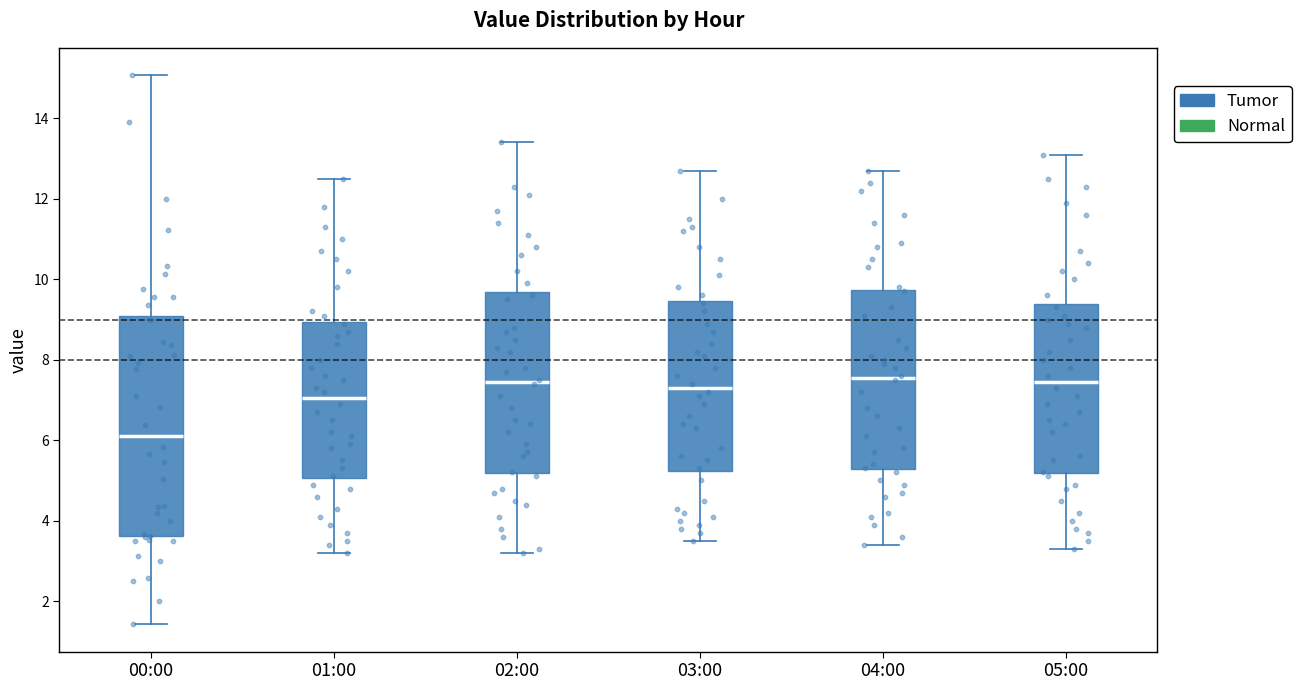

Reading left to right, read every box against the y-axis: the position of its median line, the range the box covers, and the ends of its whiskers. The values are not printed on the chart, so give them approximately, as read against the axis.

00:00: median 6.2, box 3.6 to 9.0, whiskers 1.4 to 15.0
01:00: median 7.0, box 5.0 to 9.0, whiskers 3.2 to 12.6
02:00: median 7.4, box 5.2 to 9.6, whiskers 3.2 to 13.4
03:00: median 7.4, box 5.2 to 9.4, whiskers 3.6 to 12.8
04:00: median 7.6, box 5.2 to 9.8, whiskers 3.4 to 12.8
05:00: median 7.4, box 5.2 to 9.4, whiskers 3.4 to 13.2